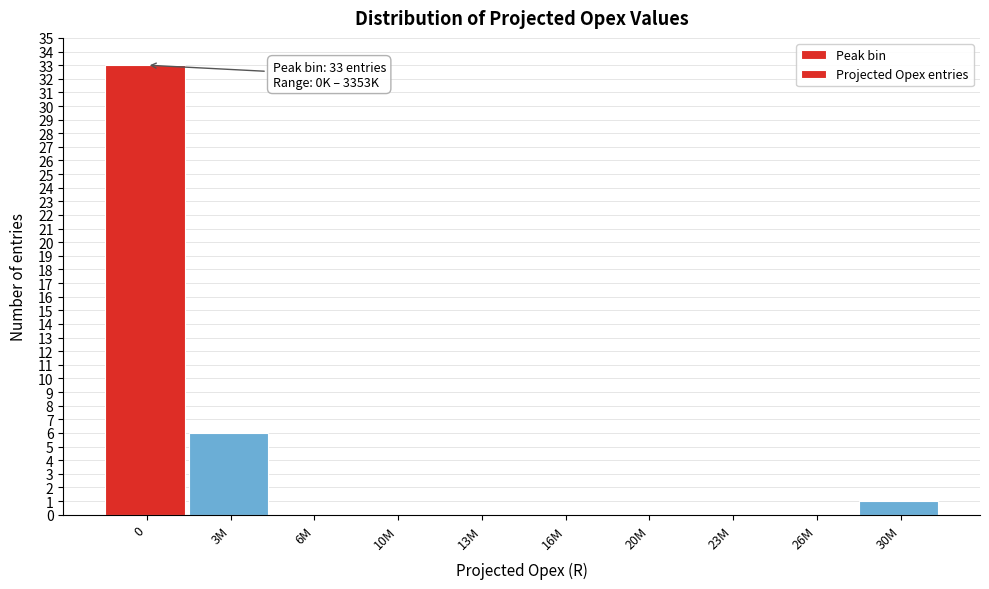

Reading left to right, list all the values displayed in this chart.

0=33	3M=6	6M=0	10M=0	13M=0	16M=0	20M=0	23M=0	26M=0	30M=1